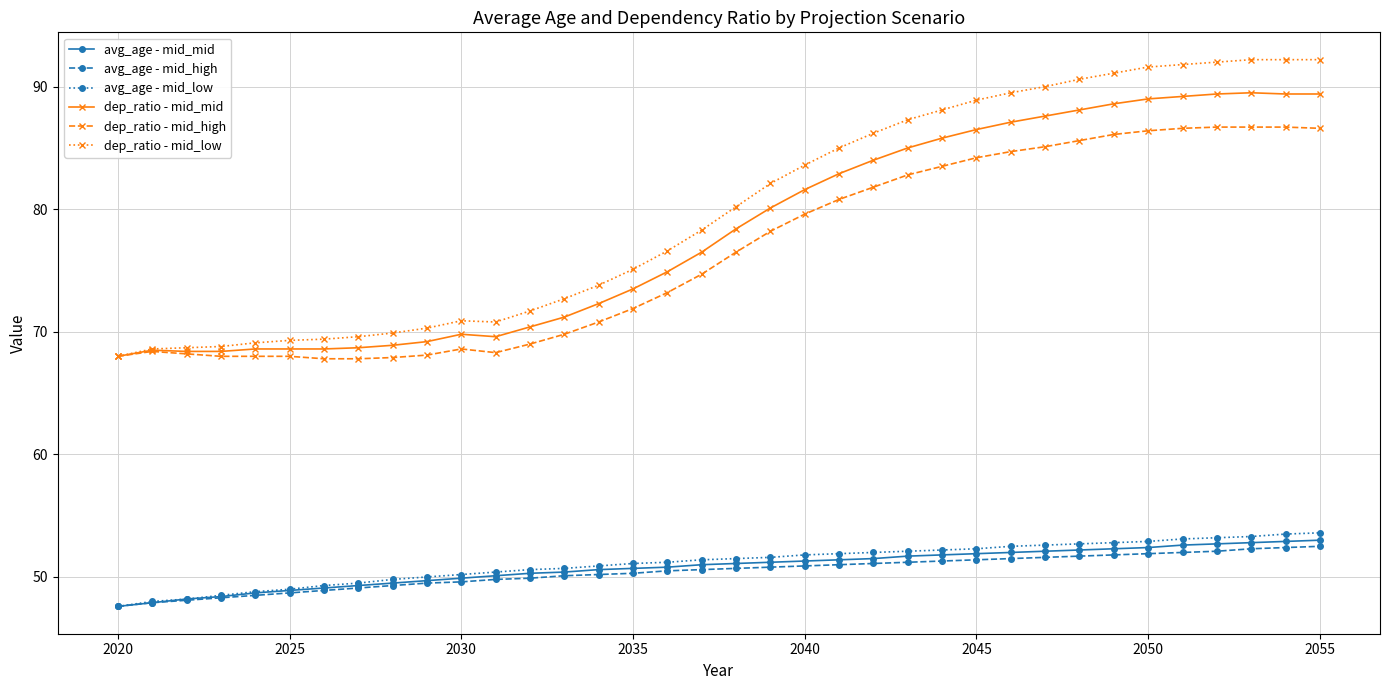

True or false: dep_ratio - mid_mid and avg_age - mid_high cross at least once.

False